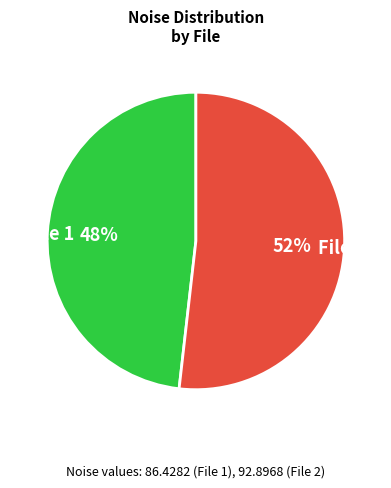

Rank the categories by value from highest to lowest.

File 2, File 1